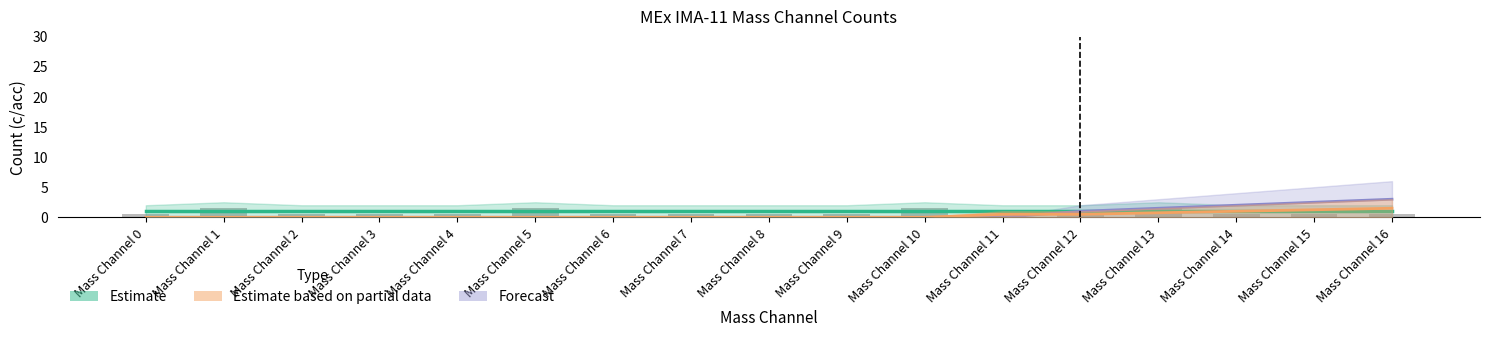

What is the spread (max minus min) of values at Mass Channel 2?

1.0